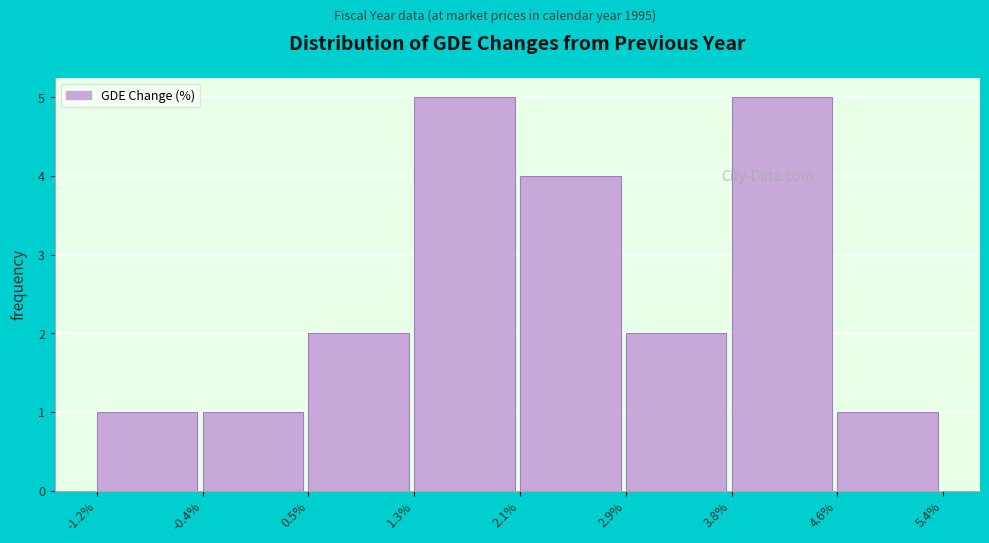

Reading left to right, list every bar in this chart as the range it spans on the x-axis followed by its height. The values are not printed on the chart, so give them approximately, as read against the axis.

-1.2% to -0.4%: 1
-0.4% to 0.5%: 1
0.5% to 1.3%: 2
1.3% to 2.1%: 5
2.1% to 2.9%: 4
2.9% to 3.8%: 2
3.8% to 4.6%: 5
4.6% to 5.4%: 1